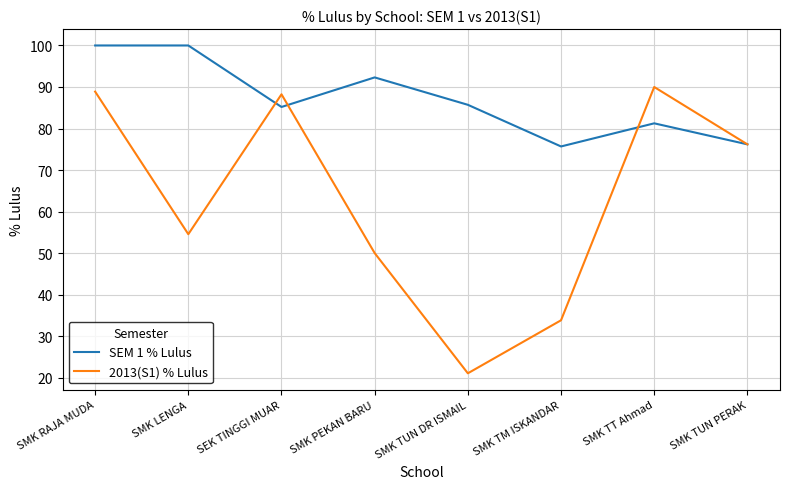

What position from the left is SMK PEKAN BARU?

4